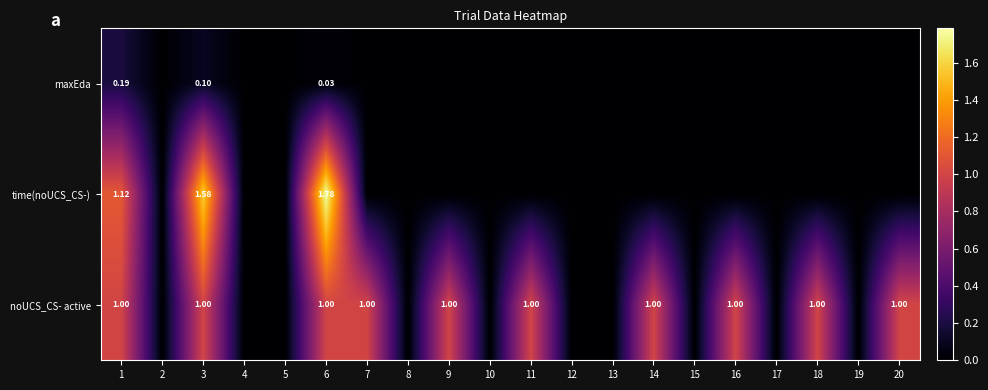

Rank the categories by time(noUCS_CS-) value from lowest to highest.

2, 4, 5, 7, 8, 9, 10, 11, 12, 13, 14, 15, 16, 17, 18, 19, 20, 1, 3, 6